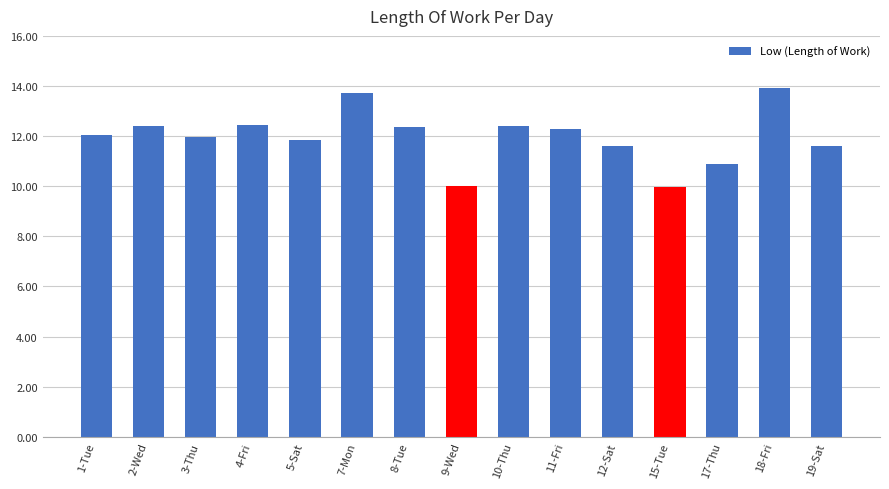

What is the value of the 13th bar from the left?

10.9